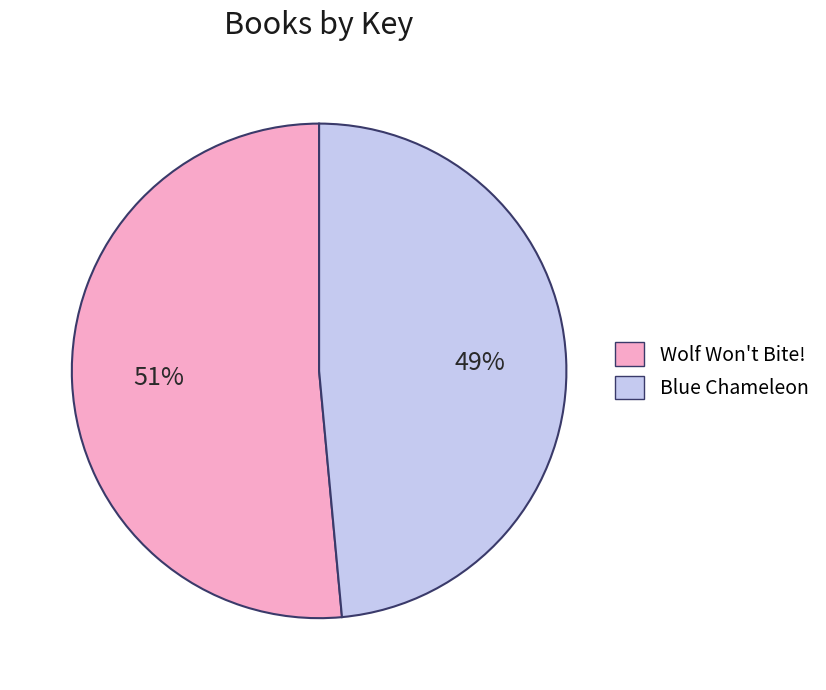

Which slice is the smallest?

Blue Chameleon